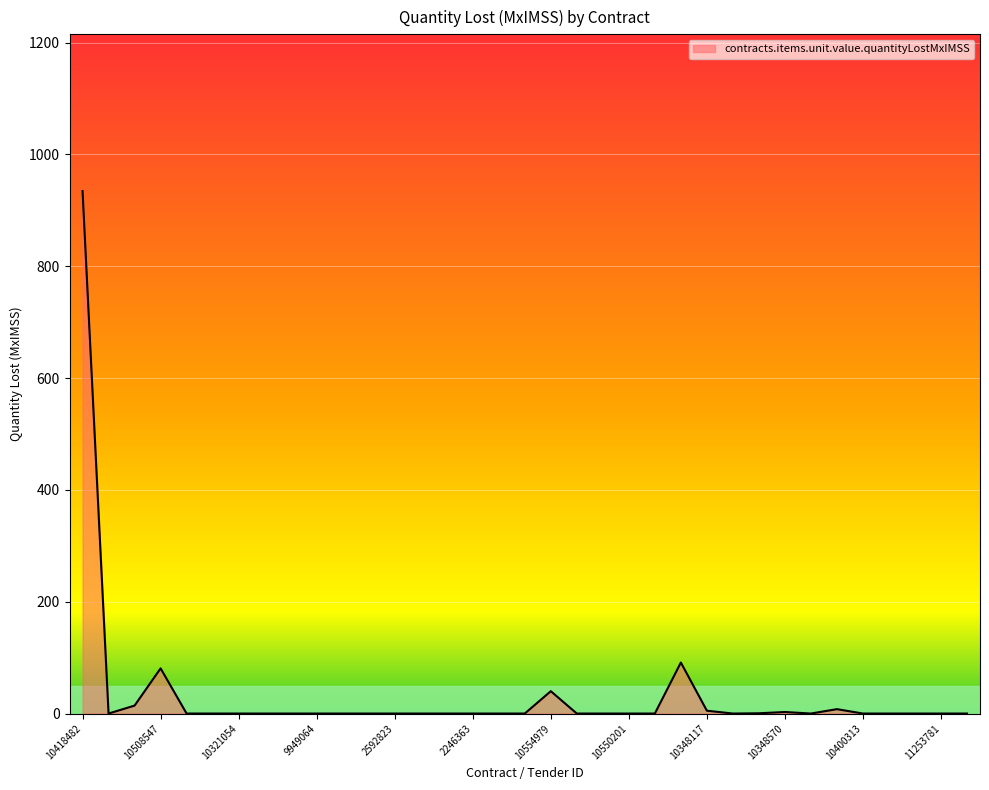

Does the chart display data point markers on the line(s)?

No